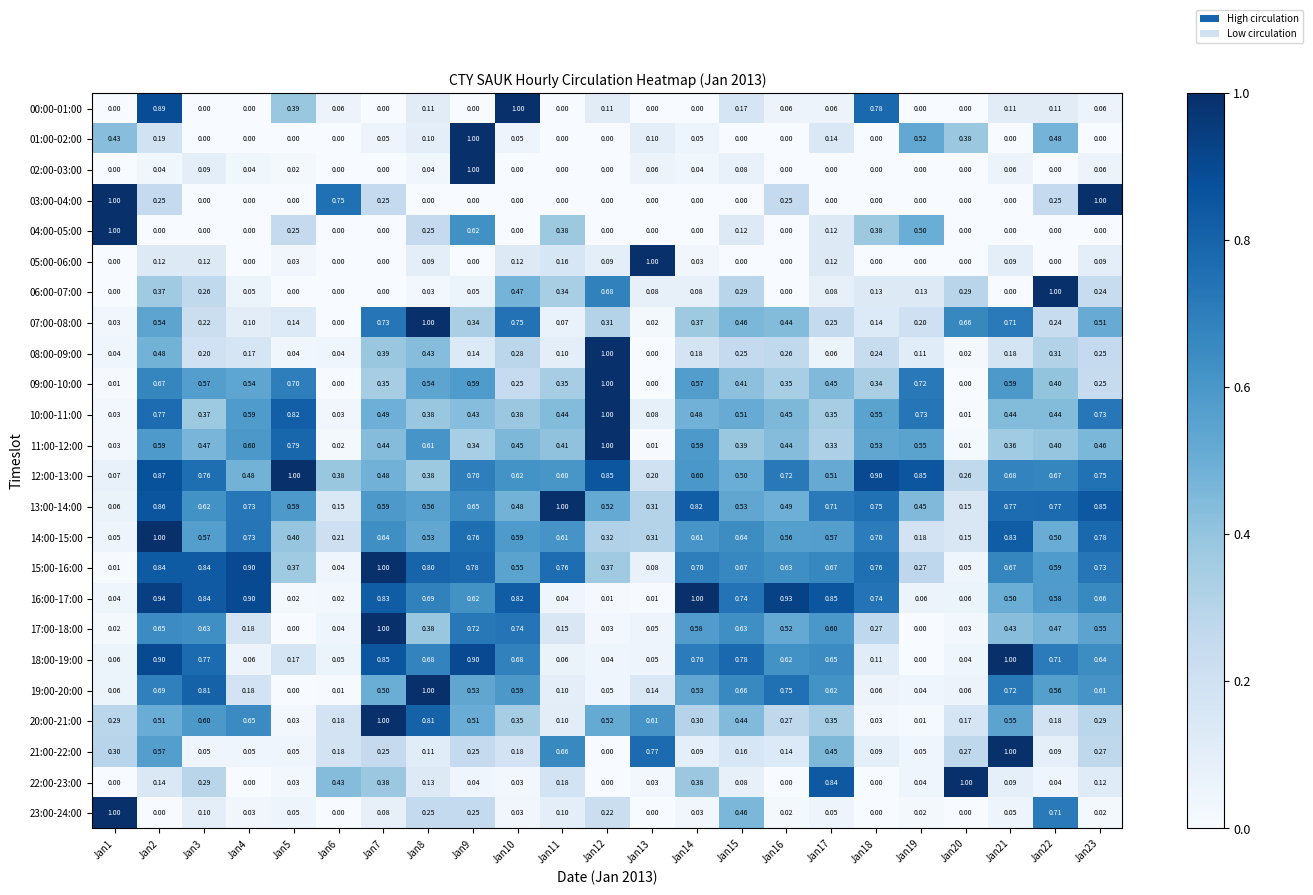

How many data points in 06:00-07:00 are above 0?

17